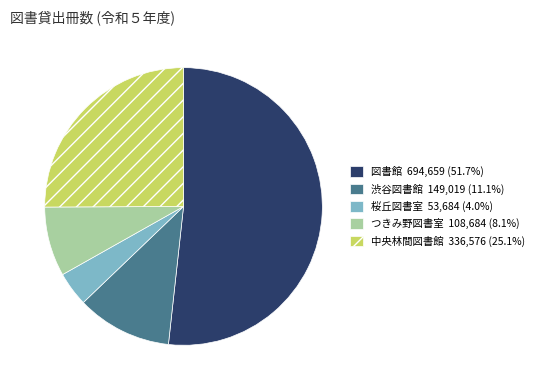

Is there any slice that represents more than half of the pie?

Yes